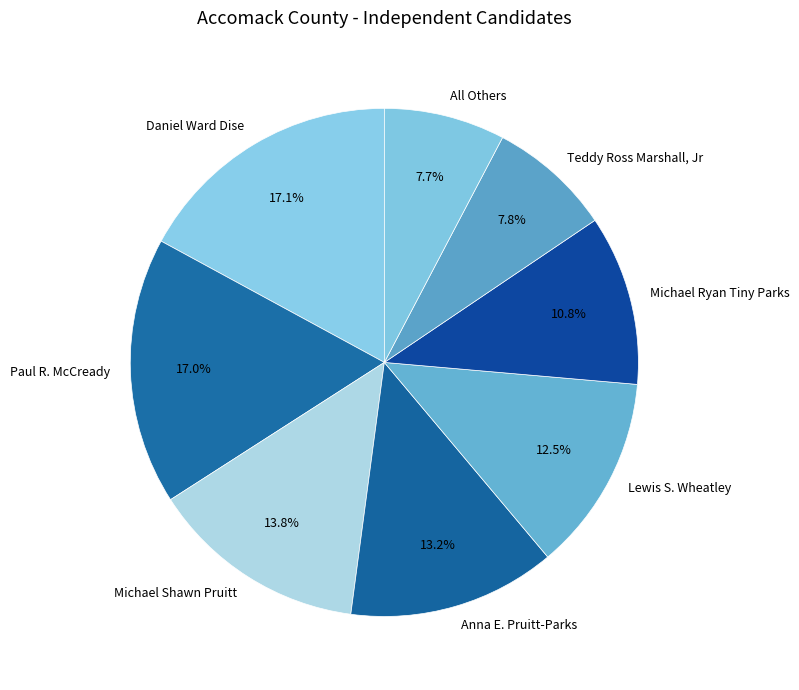

Approximately how many times larger is the value at Teddy Ross Marshall, Jr compared to Lewis S. Wheatley?

0.6